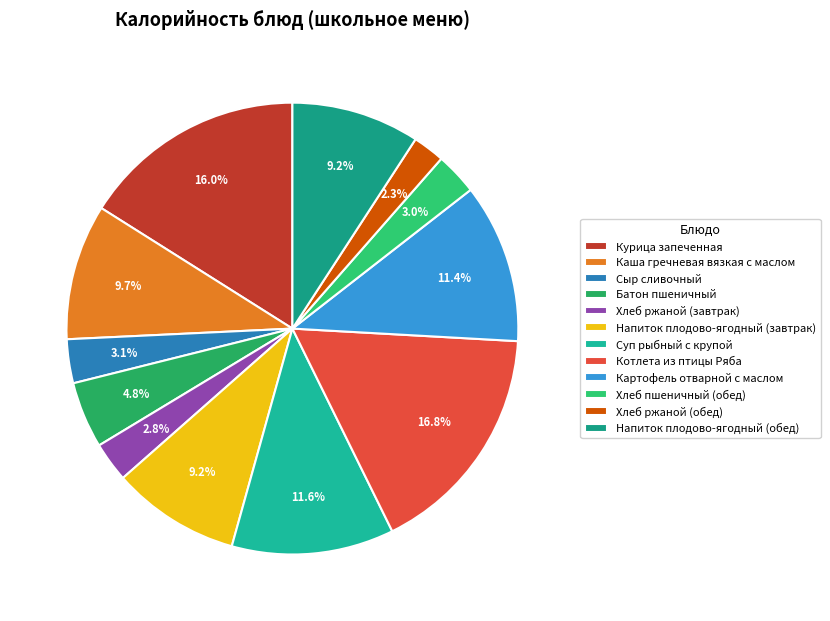

How much of the chart is everything except Картофель отварной с маслом?

88.6%